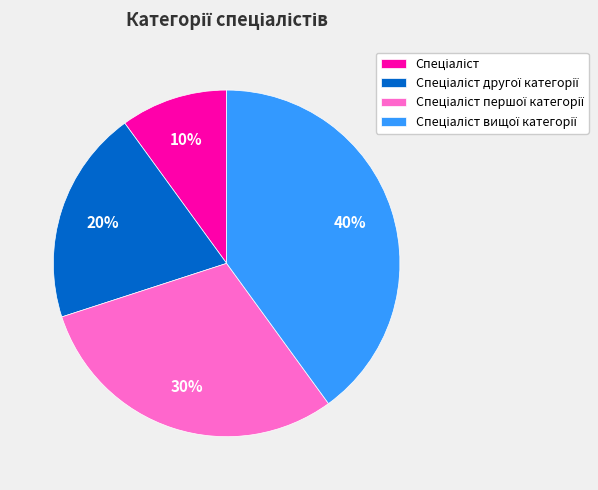

Is there a majority slice in this chart?

No